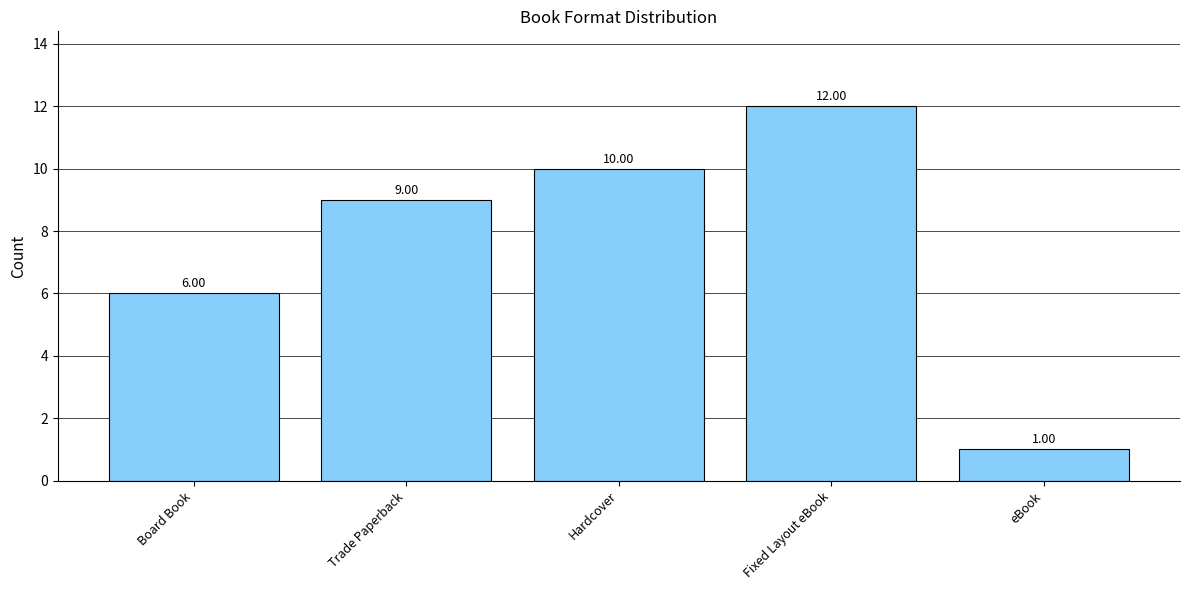

Does the chart contain any negative values?

No